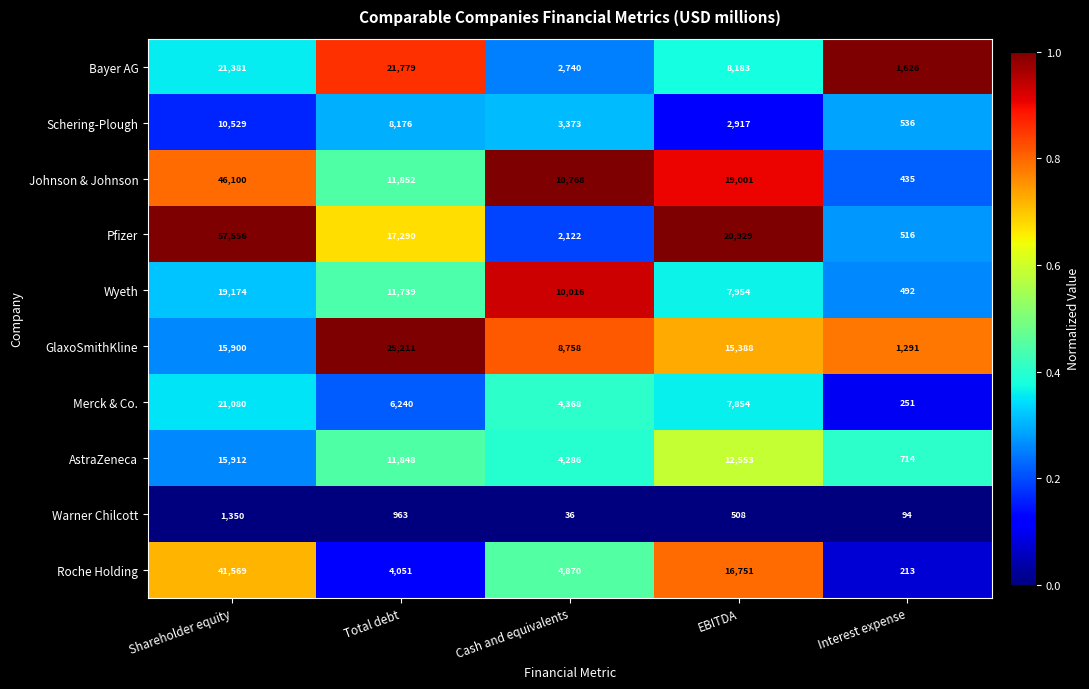

What is the difference between the highest and lowest values at Interest expense?

1532